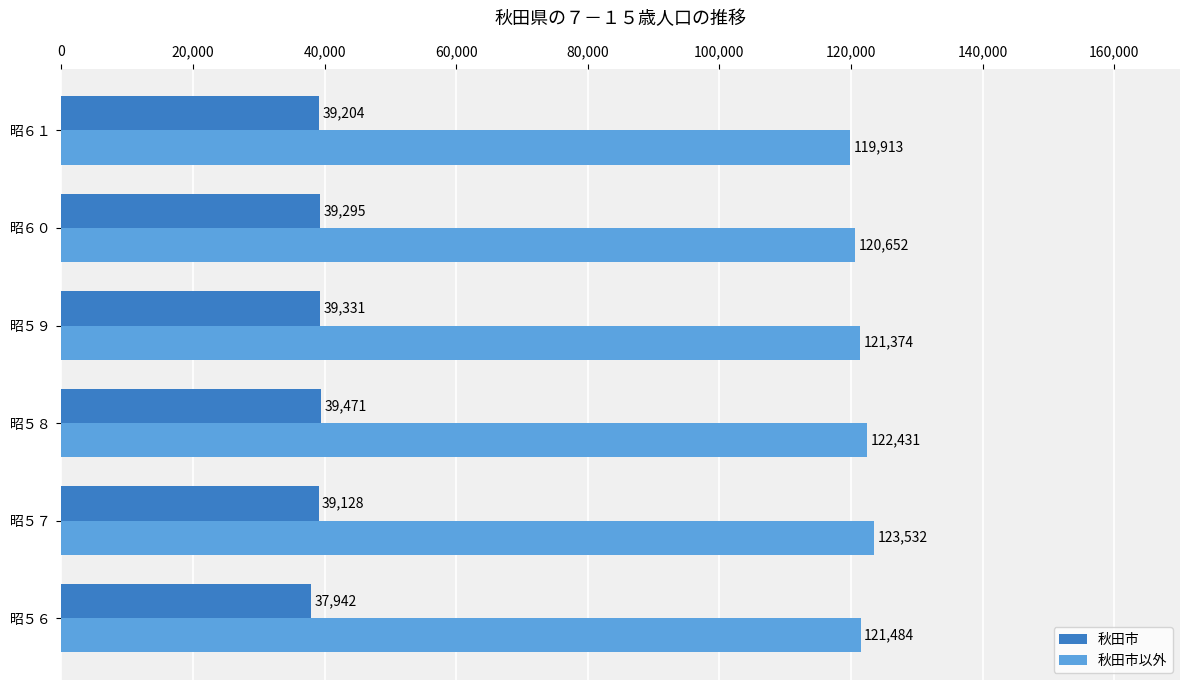

List the series in order of their peak value, highest first.

秋田市以外, 秋田市